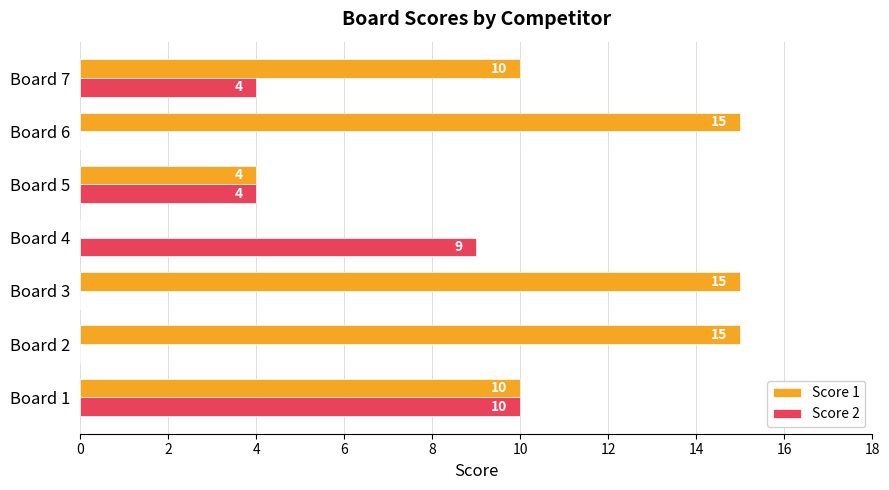

What are all the series names shown in the legend?

Score 1, Score 2